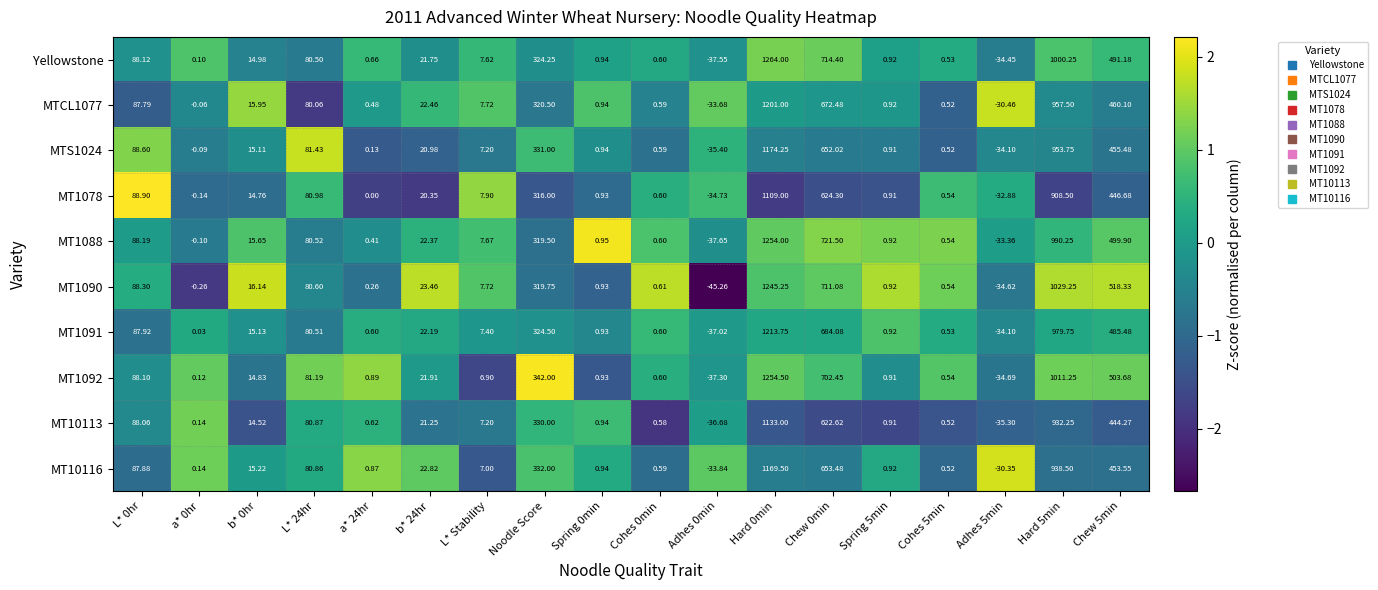

Which series has the largest range (max minus min)?

Yellowstone